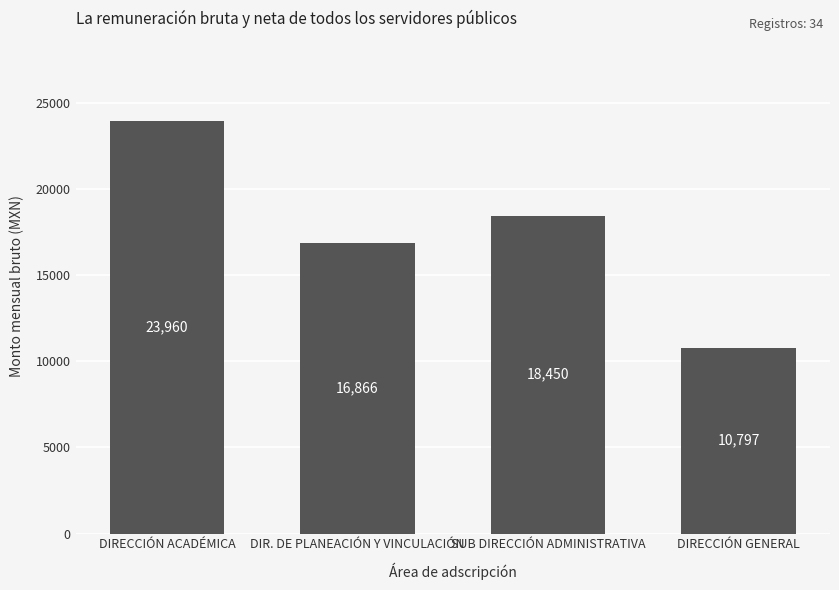

What value does the data have at DIRECCIÓN ACADÉMICA, to the nearest 10?

23960